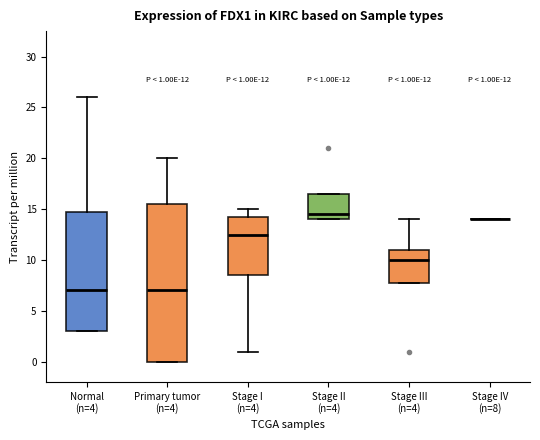

Comparing the boxes themselves (not the whiskers), which one is the tallest?

Primary tumor (n=4)